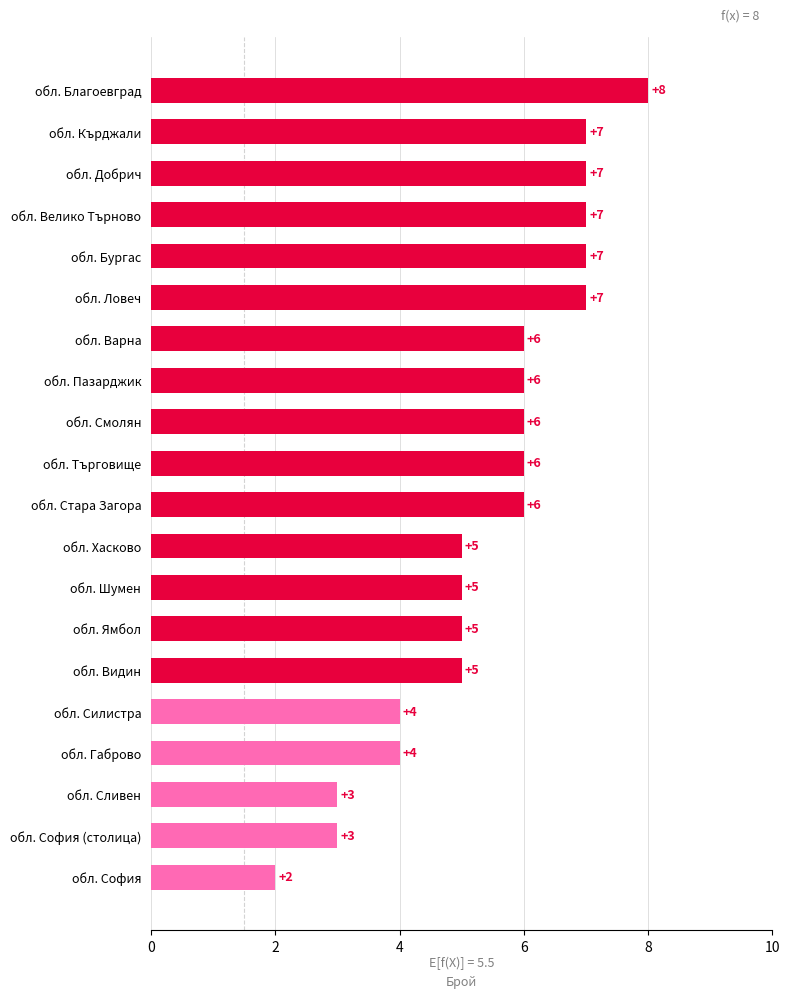

What is the maximum value shown in the chart?

8